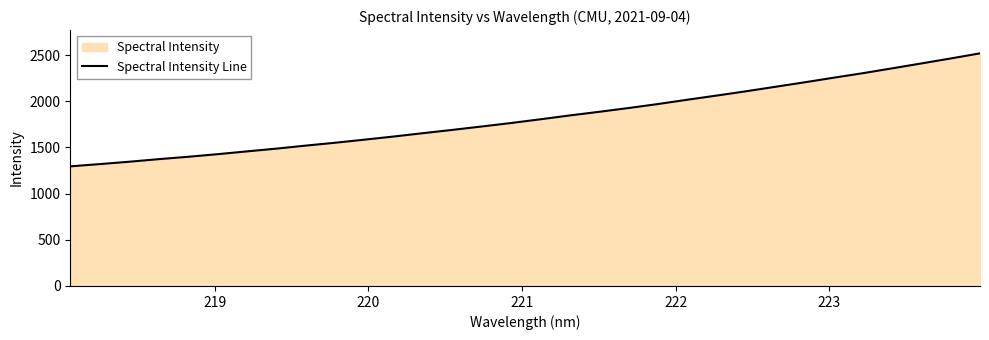

What is the difference between the maximum and minimum values?

1224.1